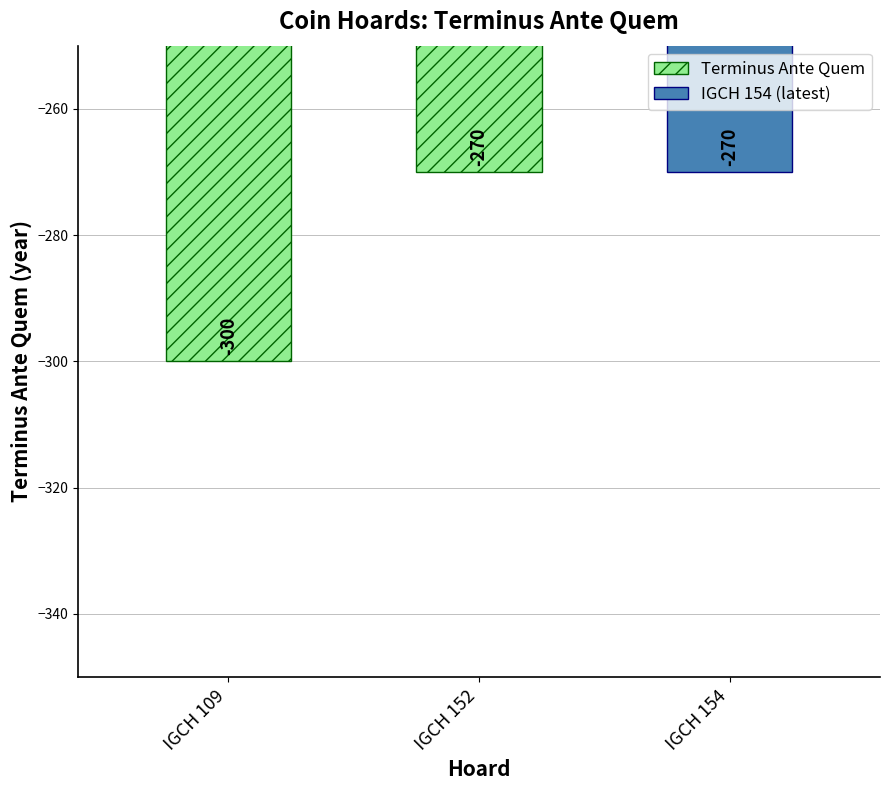

What is the difference between the maximum and minimum values?

30